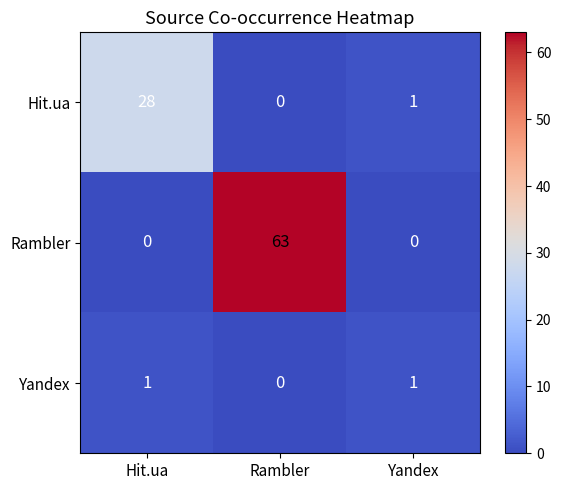

How many data points in Hit.ua are less than 1?

1